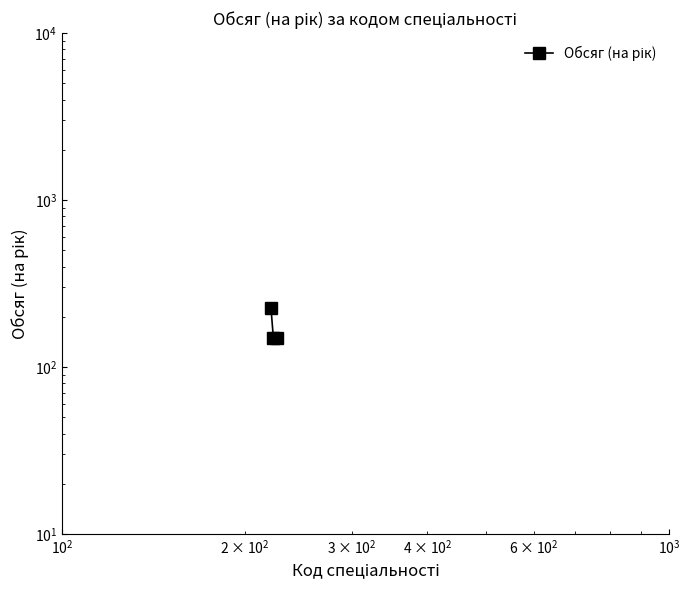

What is the difference between the maximum and minimum values?

75